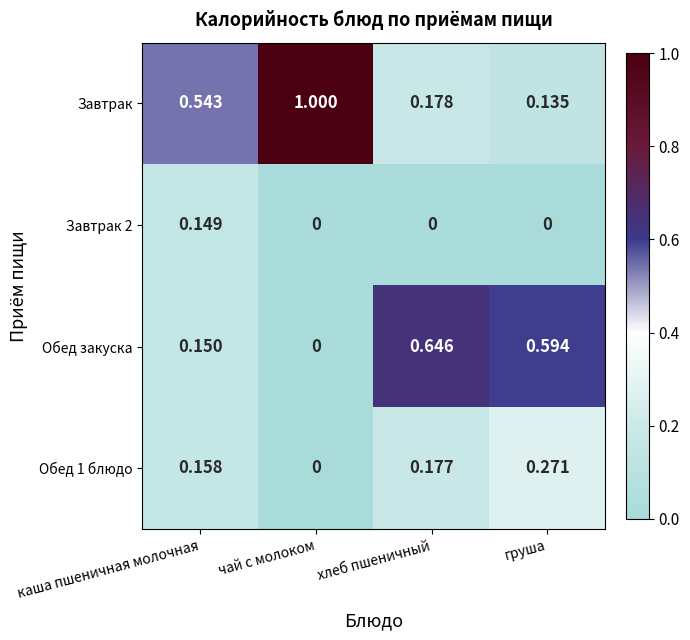

At which label does Обед 1 блюдо reach its minimum?

чай с молоком